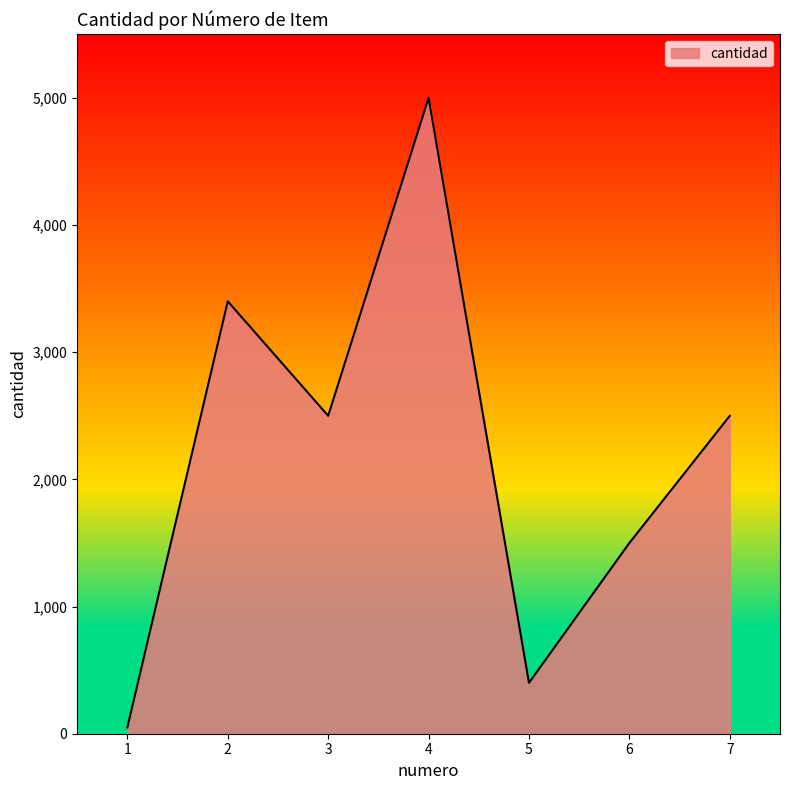

Is it true that the value at 4 is 5000?

True